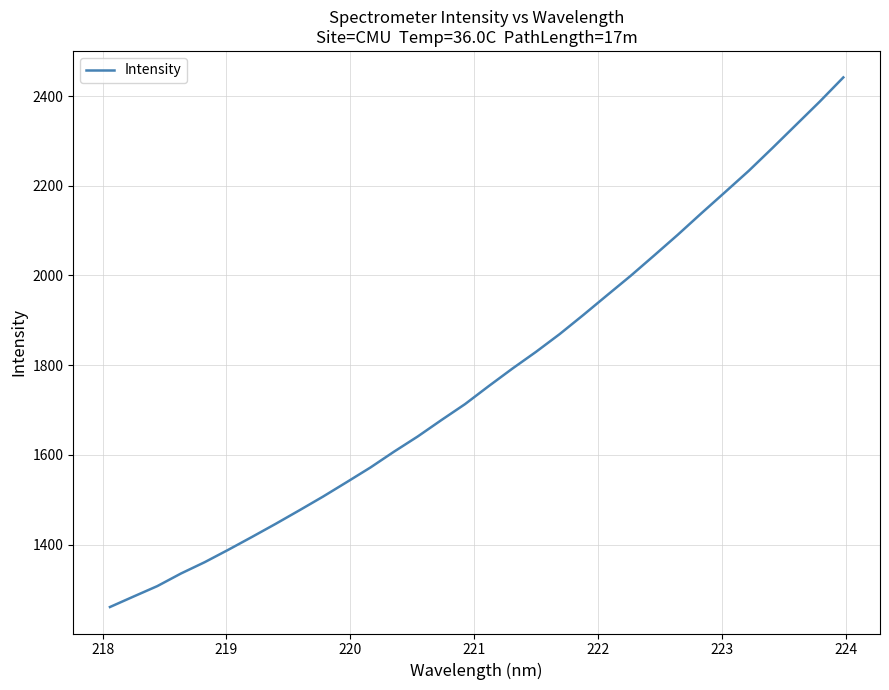

What is the difference between the maximum and minimum values?

1180.8